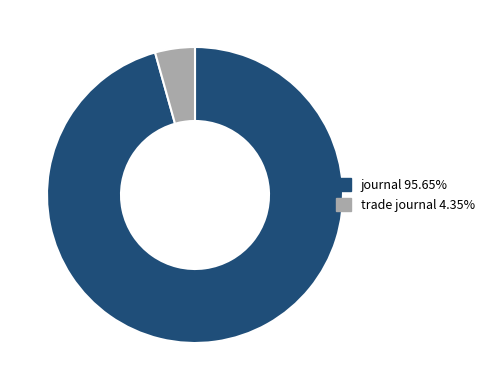

Rank the categories by value from lowest to highest.

trade journal, journal